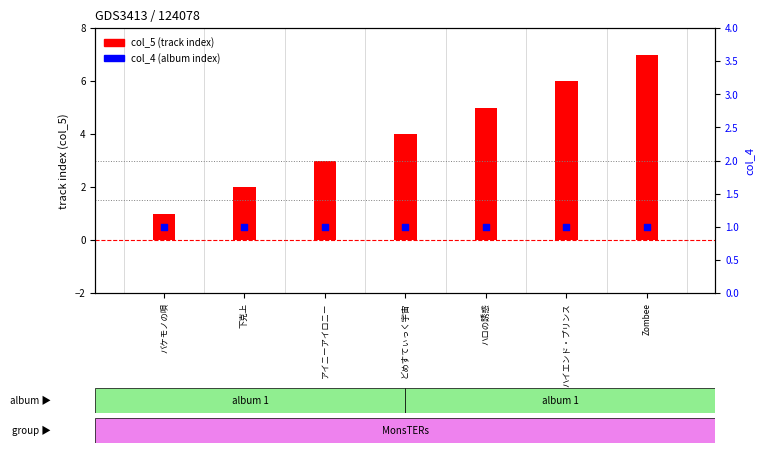

What is the total value across all series at どめすてぃっく宇宙?

5